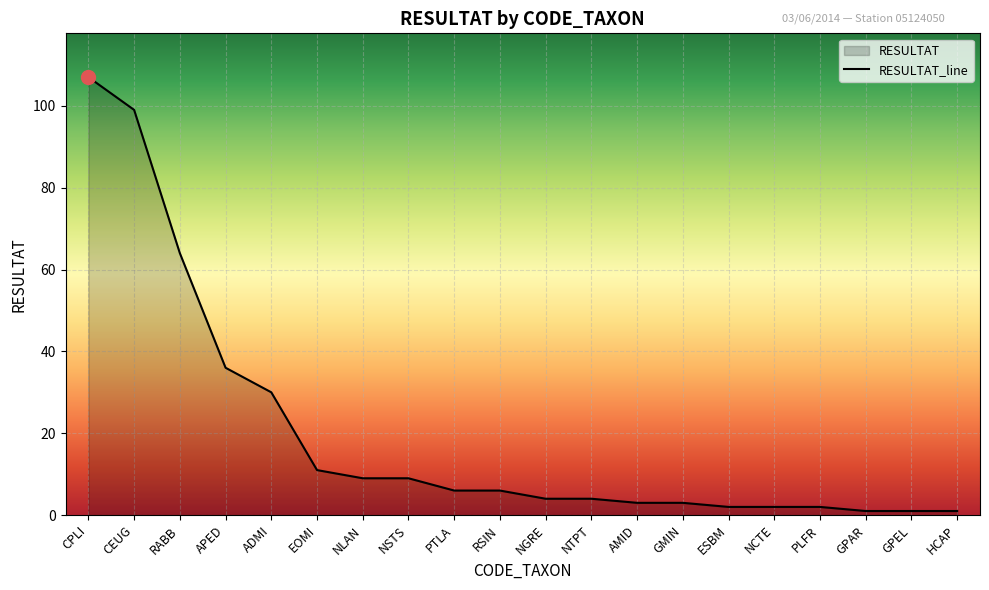

True or false: the data shows 55 at APED.

False